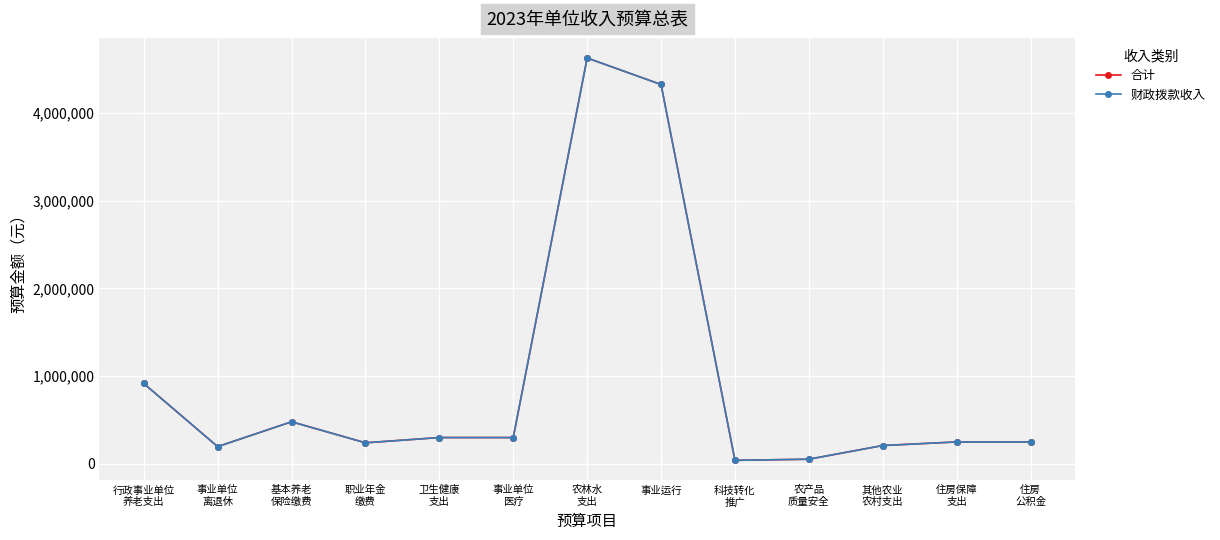

Is this an area chart (filled region under the line)?

No